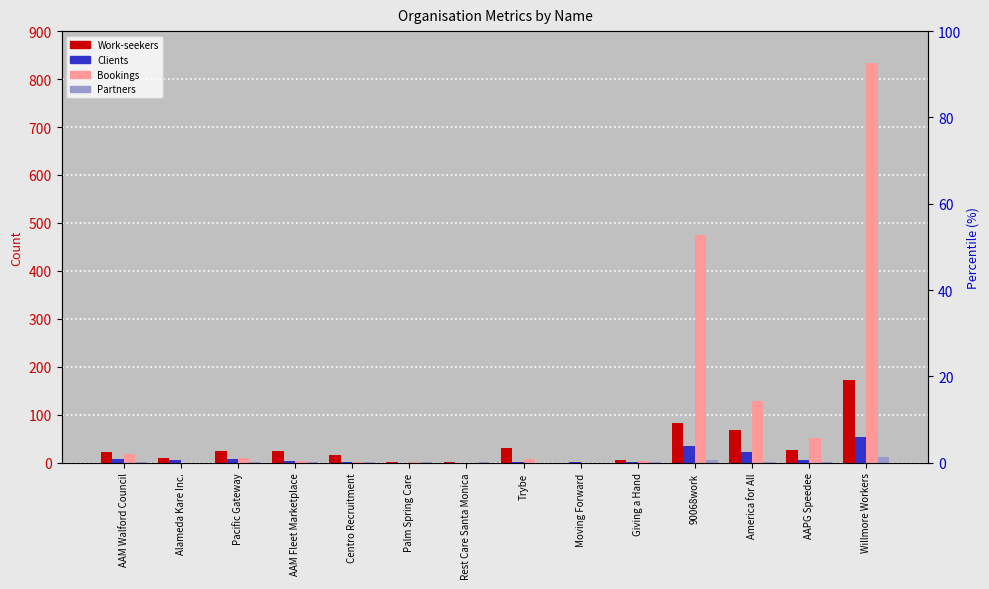

What is the total value across all series at 90068work?

597